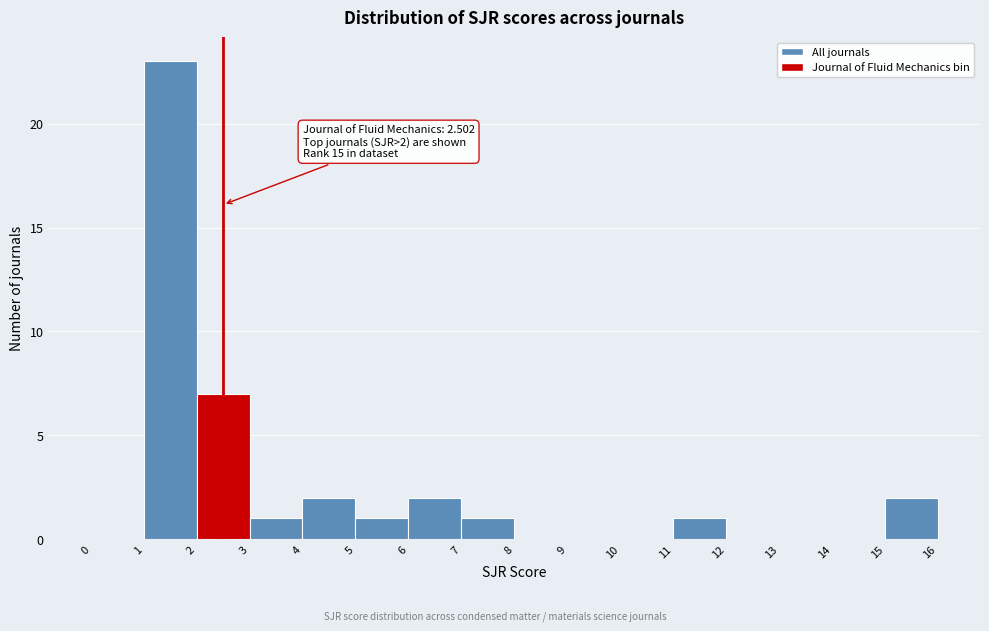

Which range on the x-axis has the tallest bar?

1 to 2